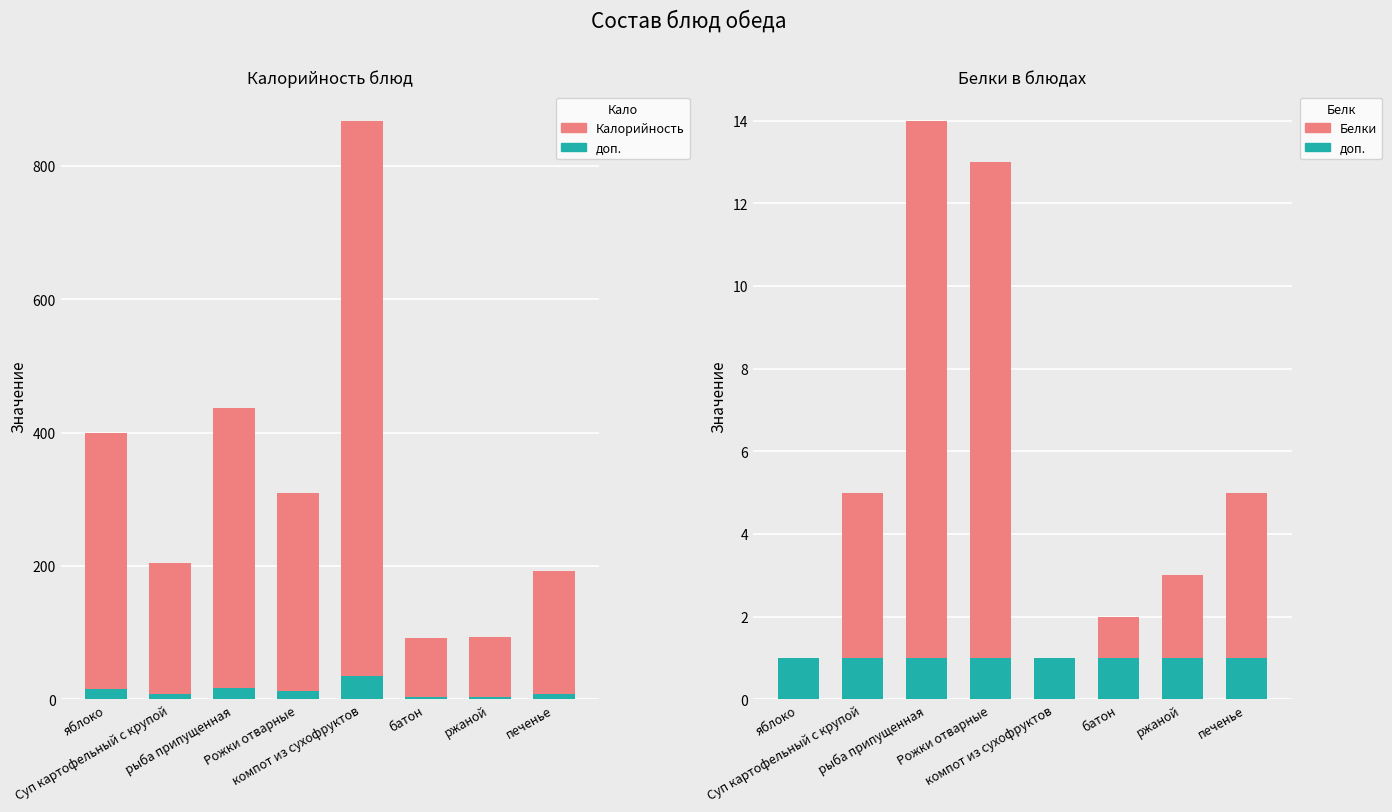

Rank the series at Суп картофельный с крупой from highest to lowest value.

Калорийность, Белки (доп.), Белки, Мин. уровень